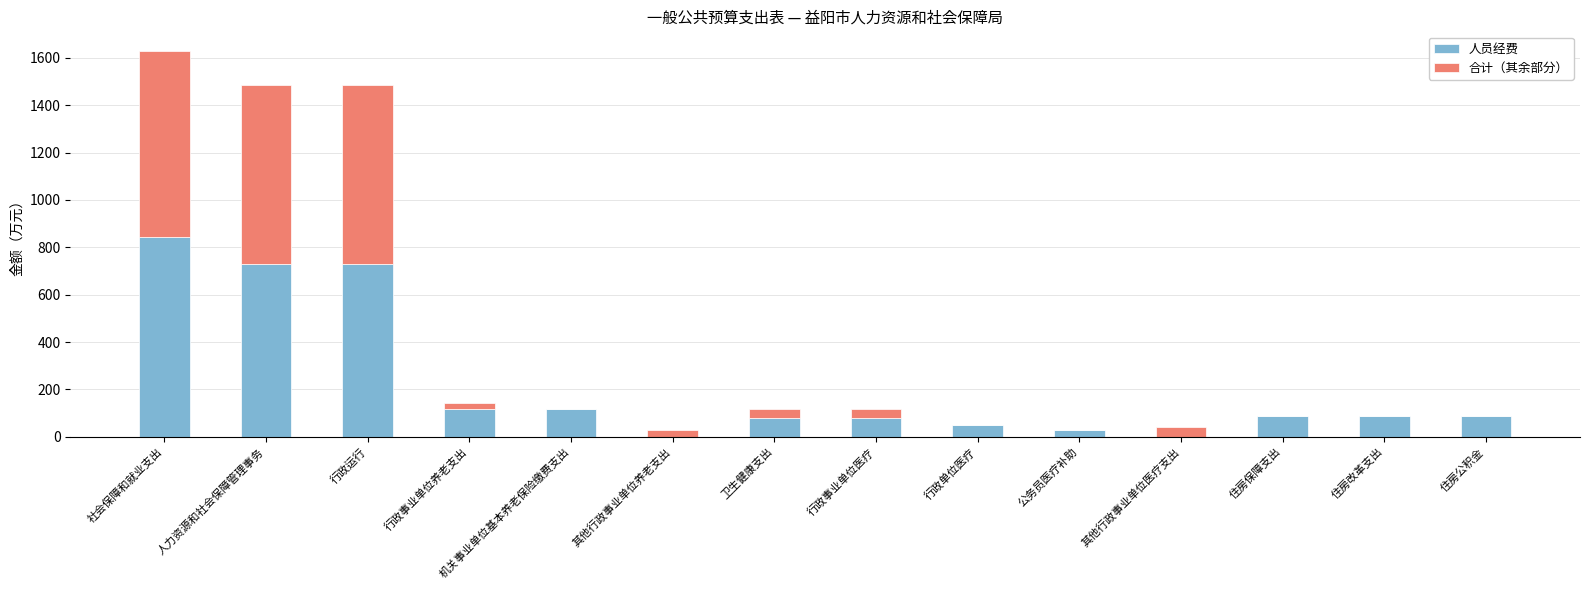

Are the bars grouped side by side (vs. stacked)?

No